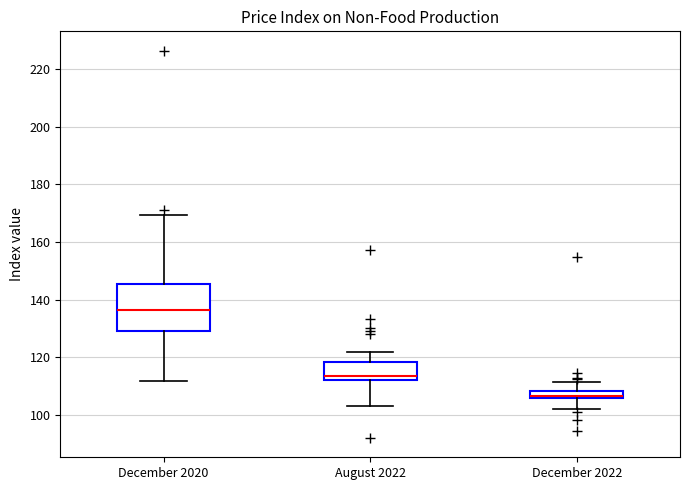

Which box's median line is the highest?

December 2020